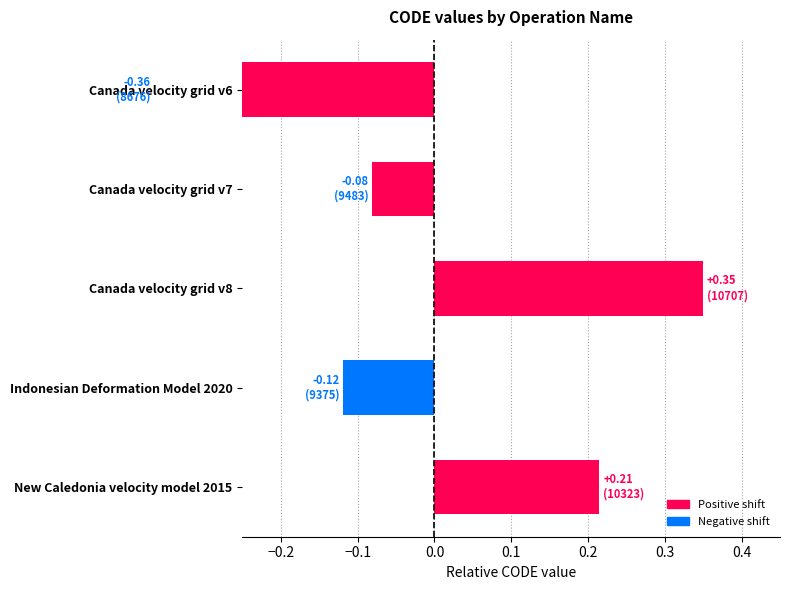

What is the smallest value displayed?

-0.4